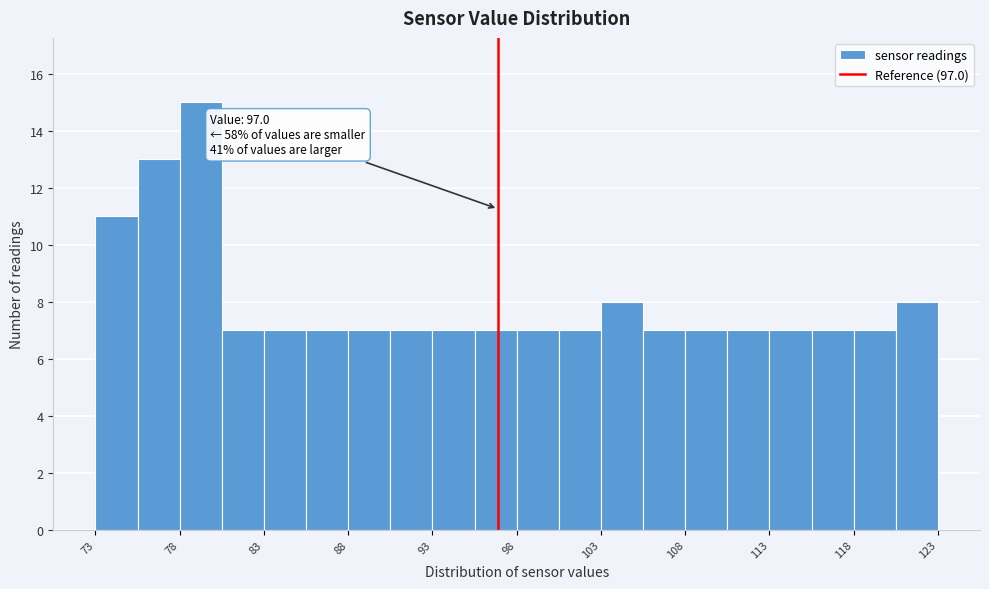

Over which range of the x-axis is the bar tallest?

78.0 to 80.5